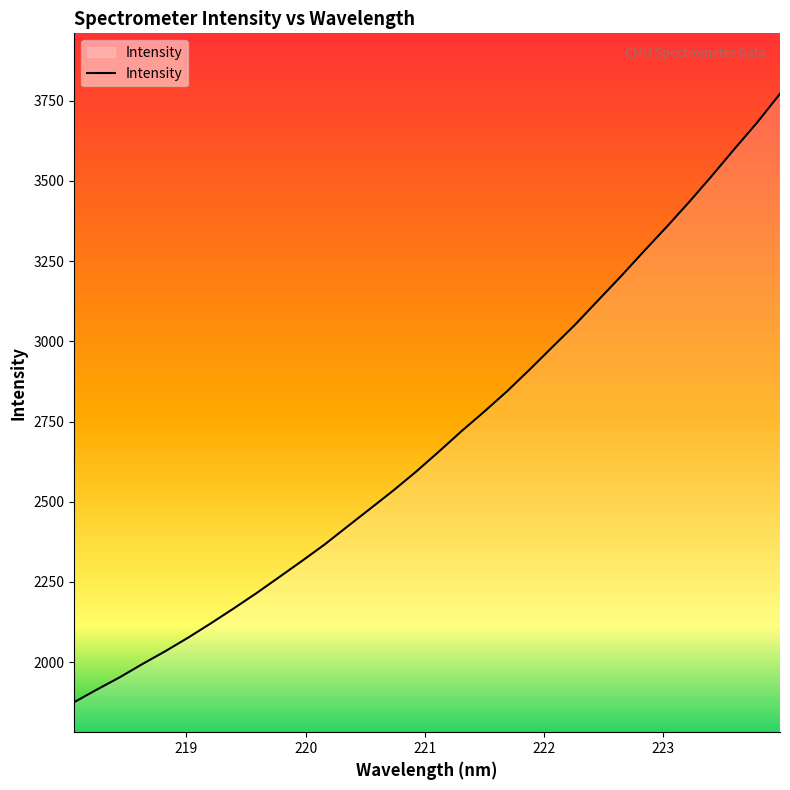

What is the difference between the maximum and minimum values?

1896.2